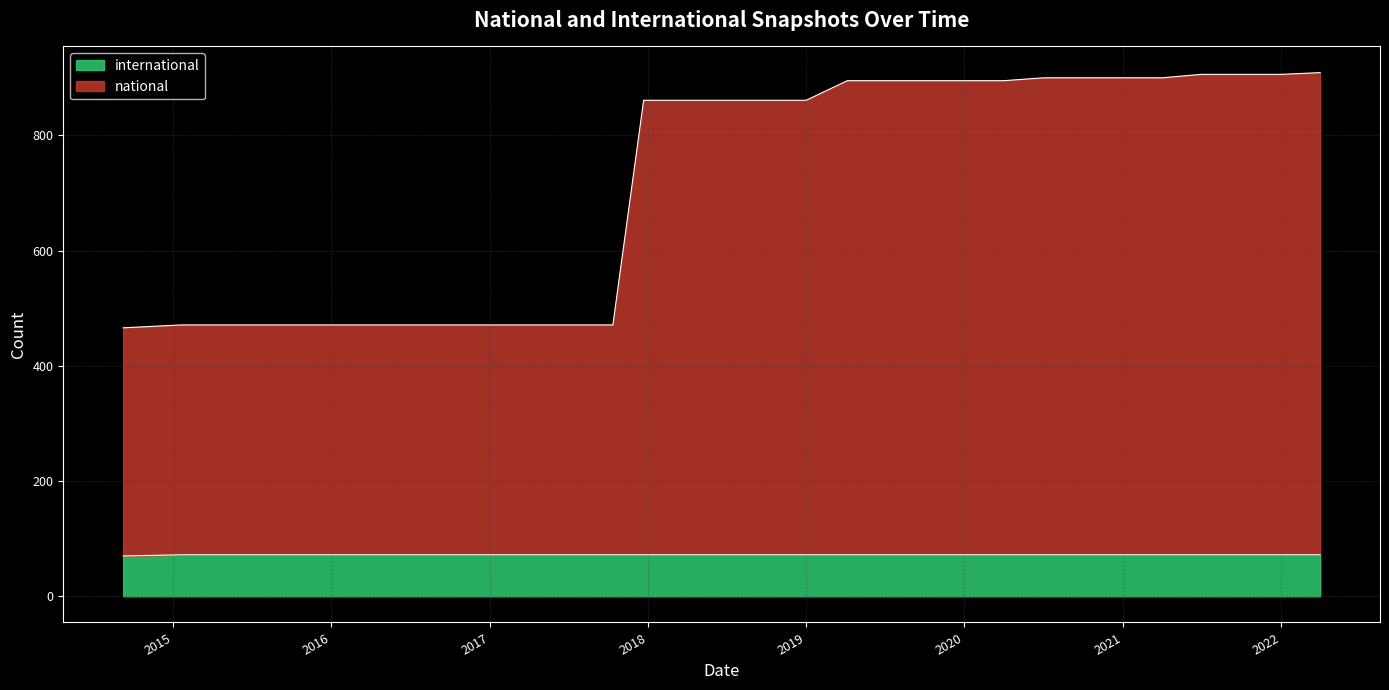

Does the chart have visible grid lines?

Yes